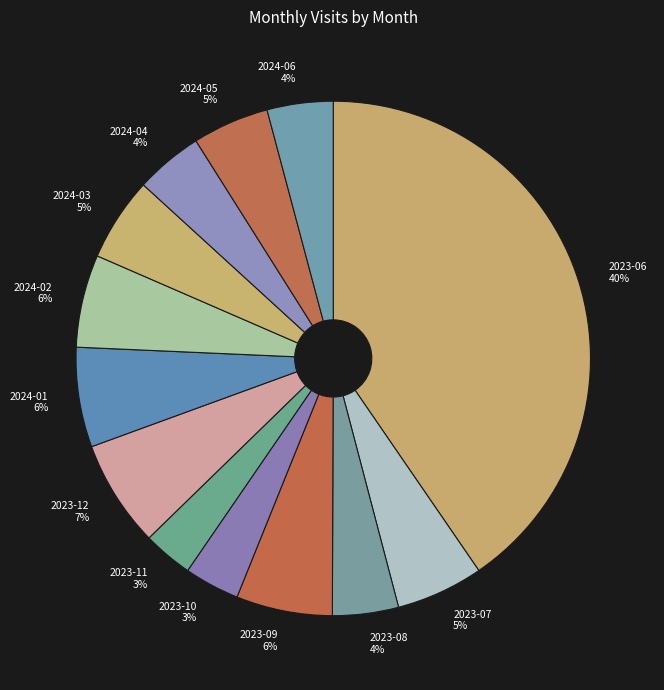

To the nearest percent, what is the average slice percentage?

8%